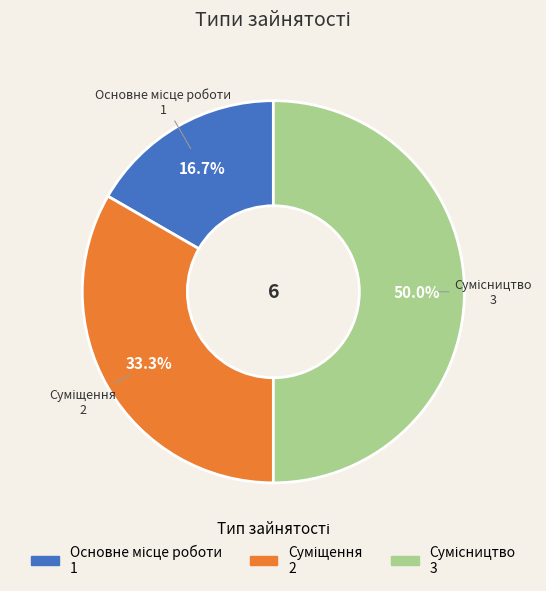

Approximately how many times larger is the value at Сумісництво compared to Суміщення?

1.5